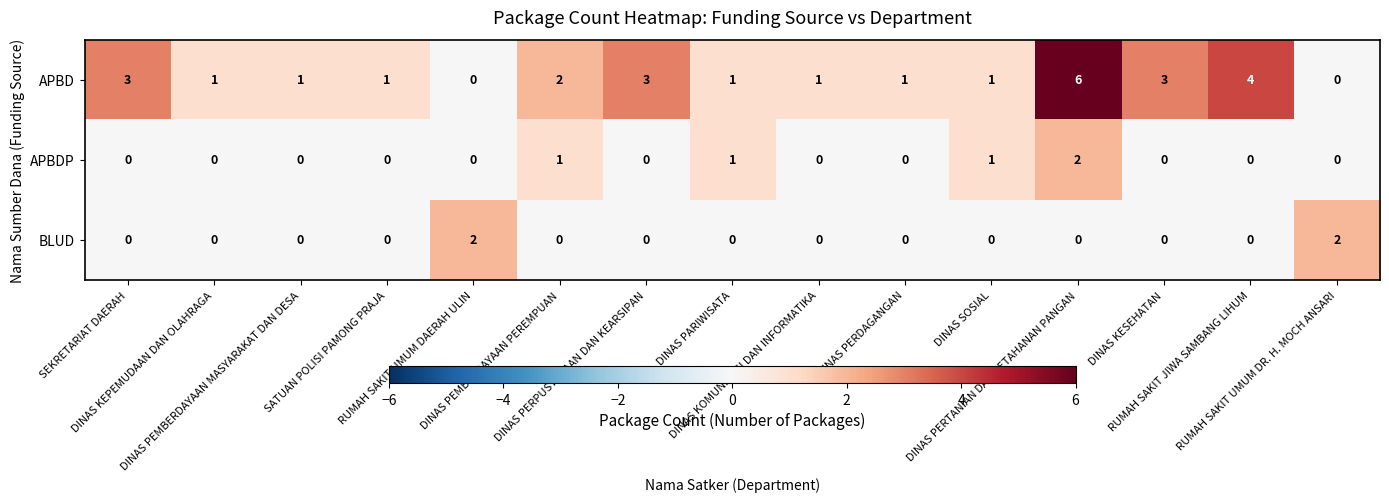

What is the difference between the maximum and minimum values in the APBD series?

6